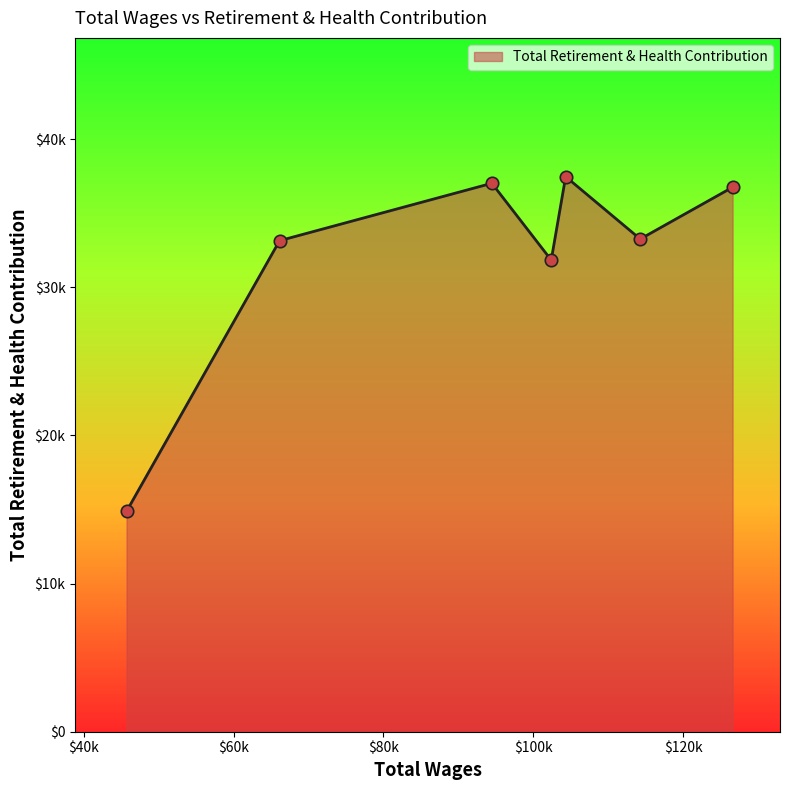

Does the chart have visible grid lines?

No